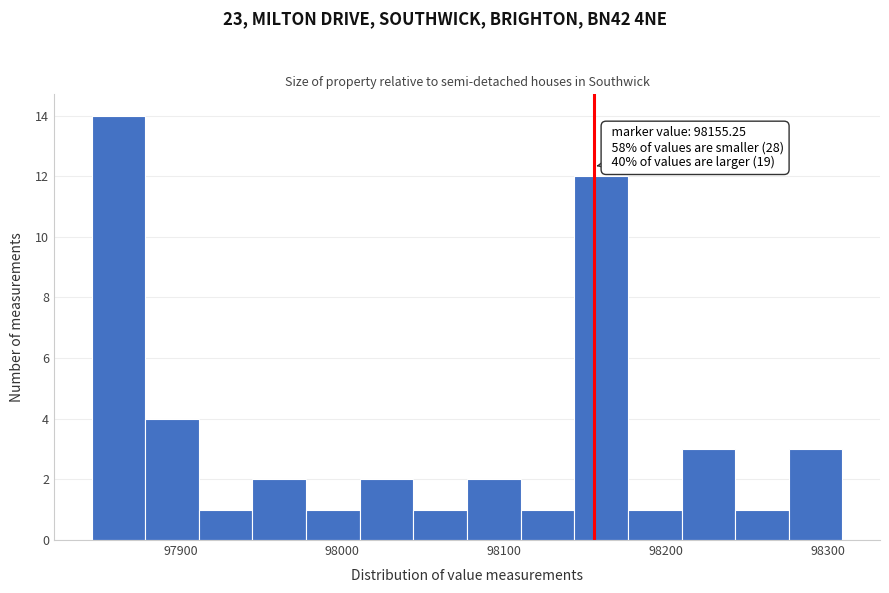

Read against the x-axis, roughly where is the centre of the tallest bar?

97860